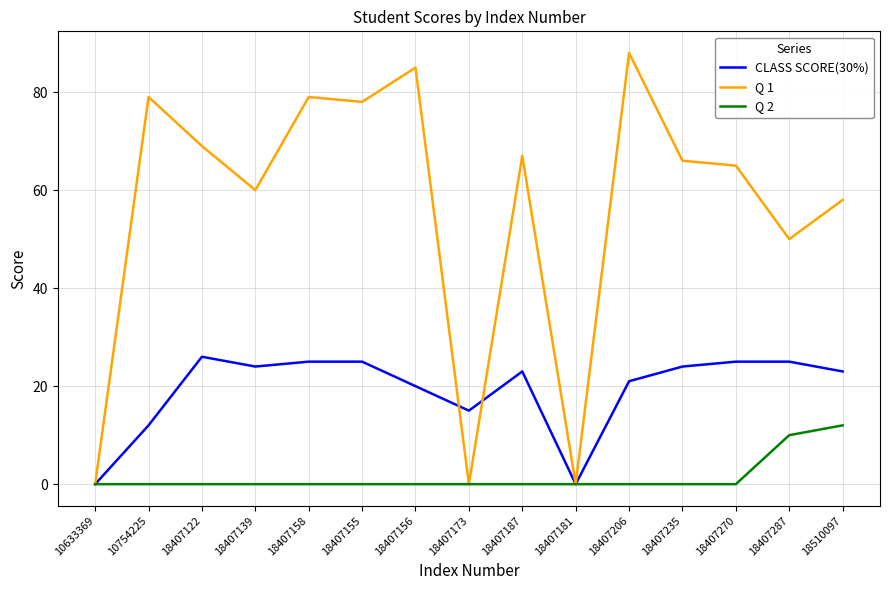

Rank the series by their average value, from highest to lowest.

Q 1, CLASS SCORE(30%), Q 2